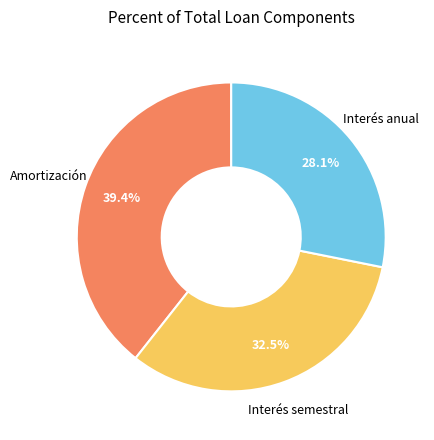

Does any single category account for the majority?

No